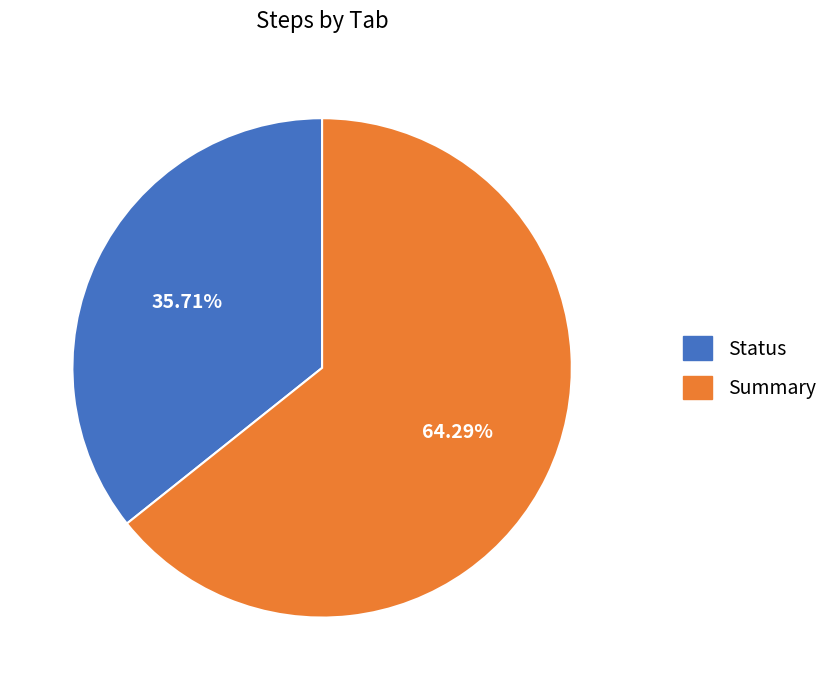

To the nearest percent, what is the combined percentage of Status and Summary?

100%